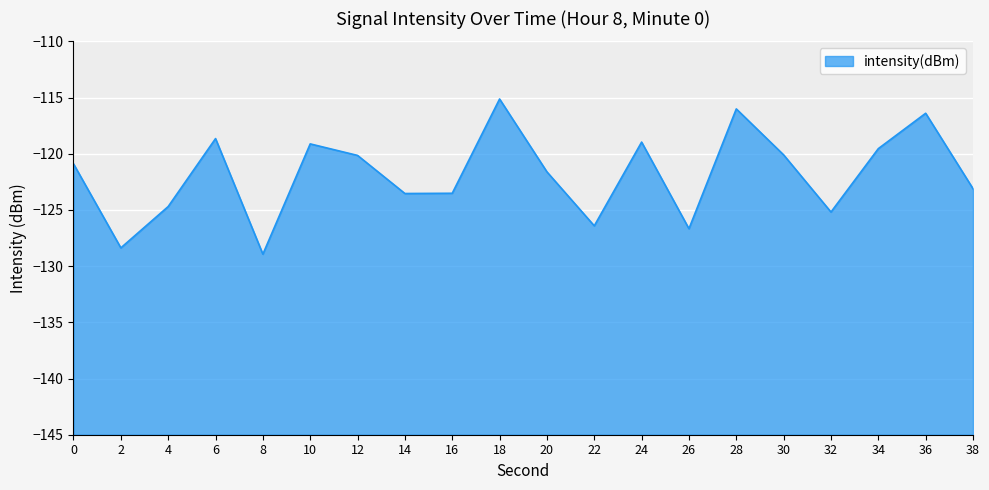

At which category does the chart reach its peak across all series?

18